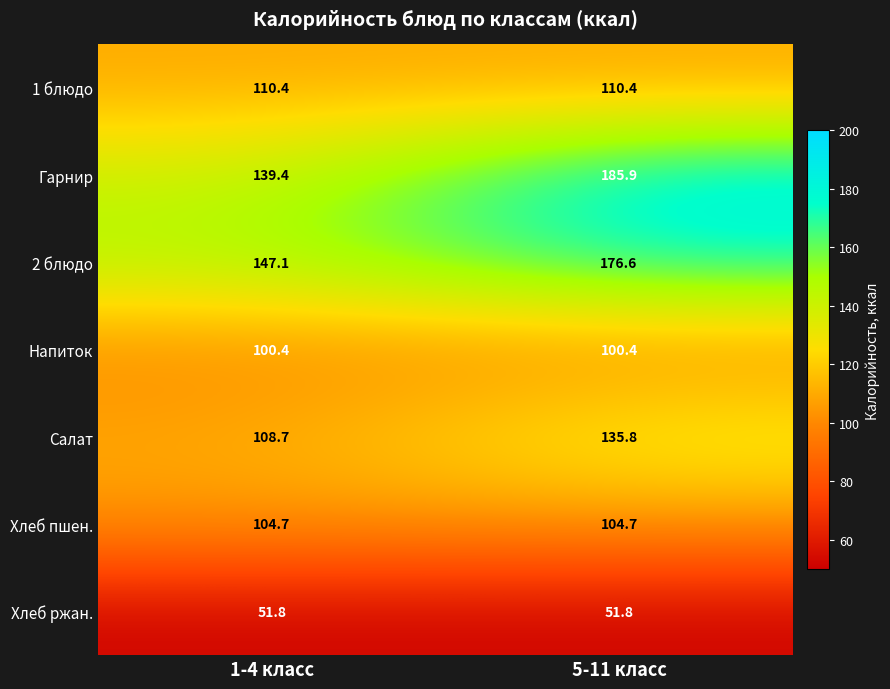

Which series has the largest total across all categories?

Гарнир